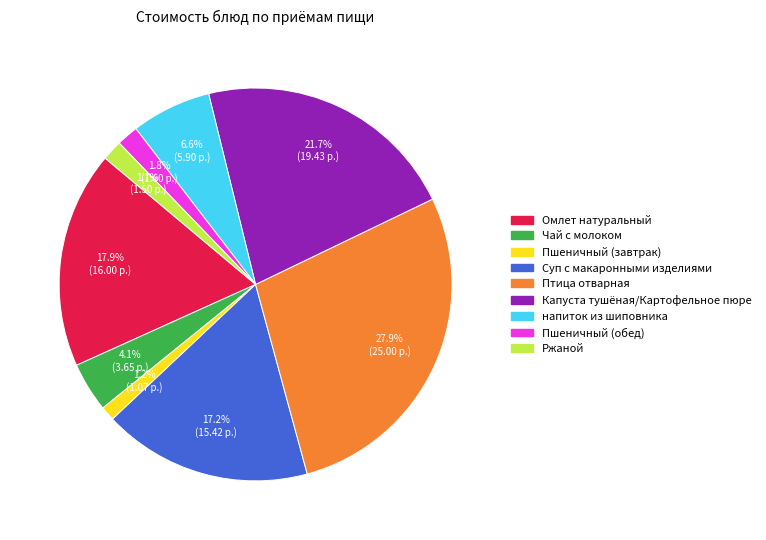

To the nearest percent, what percentage of the pie is Омлет натуральный?

18%